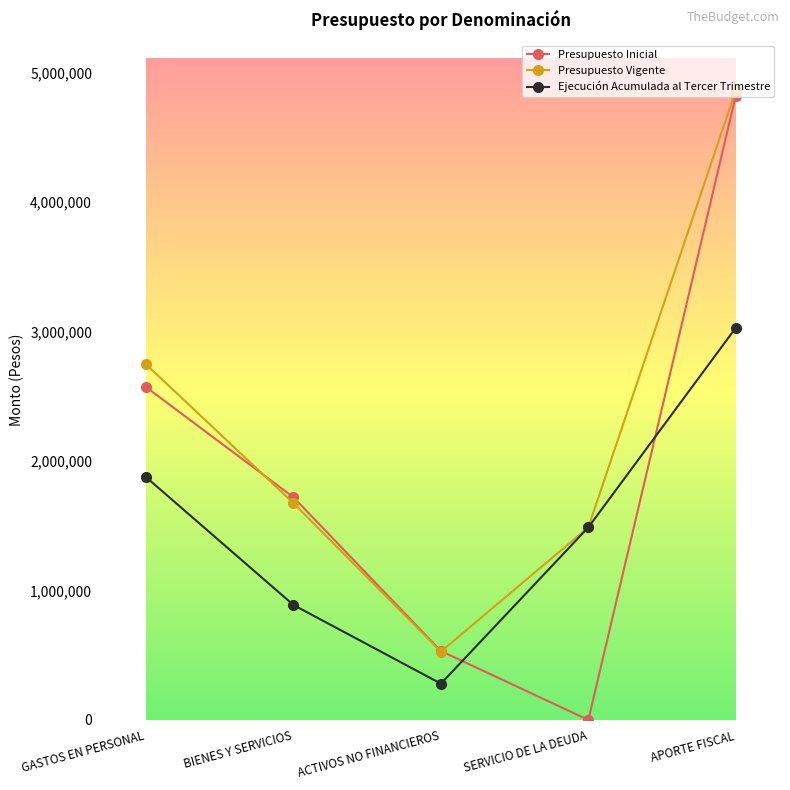

Which category has the highest value across all series?

APORTE FISCAL